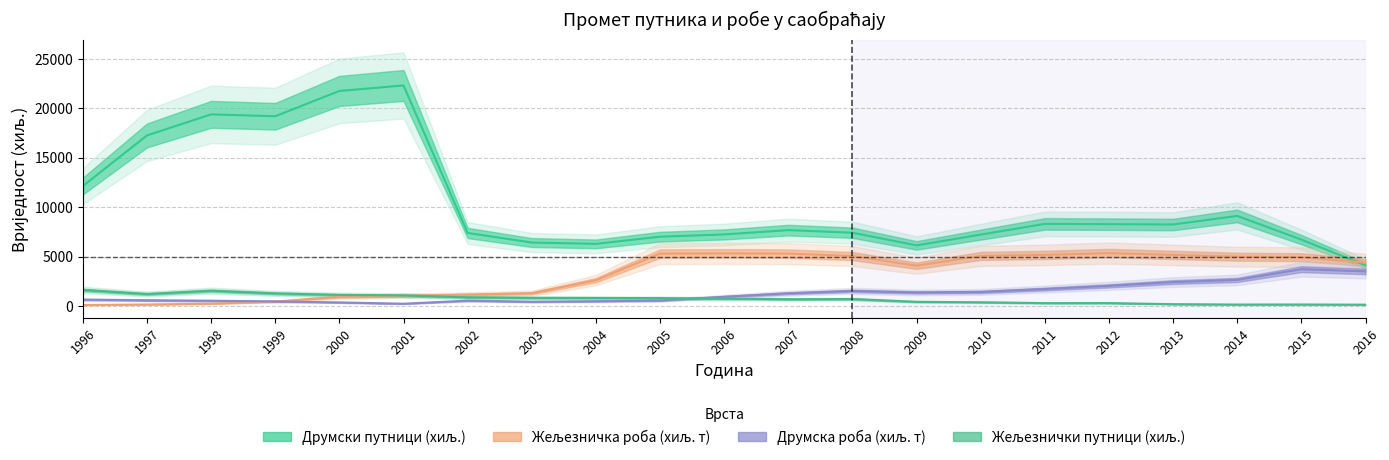

Read the Друмска роба (хиљ. т) value at 1997, to the nearest 10.

600